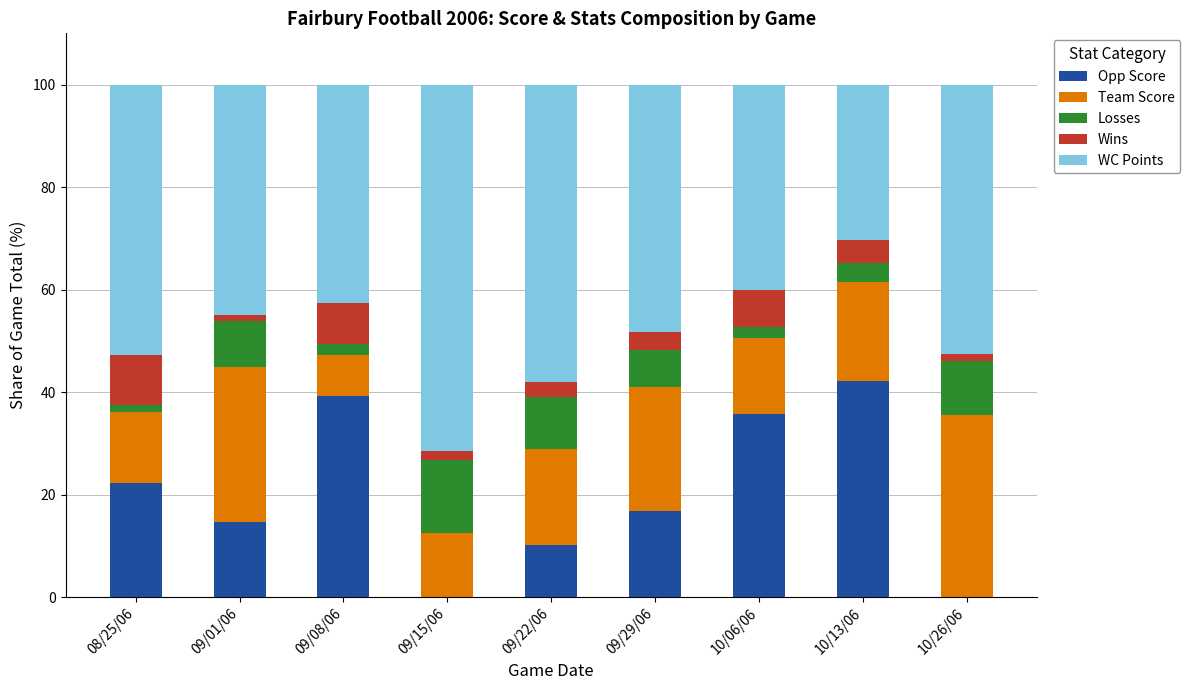

What is the maximum value for Opp Score?

42.2